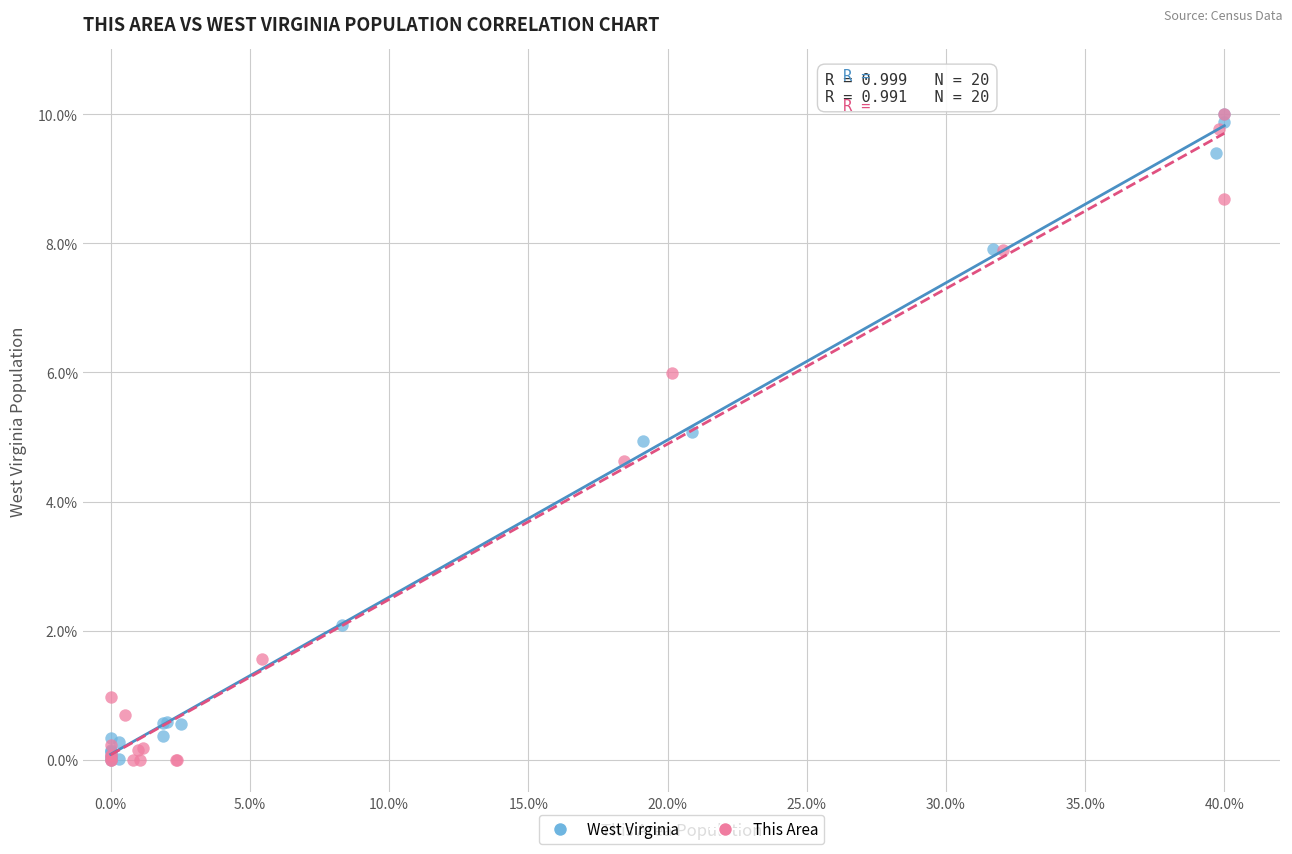

Which series has the widest spread of Y values?

This Area